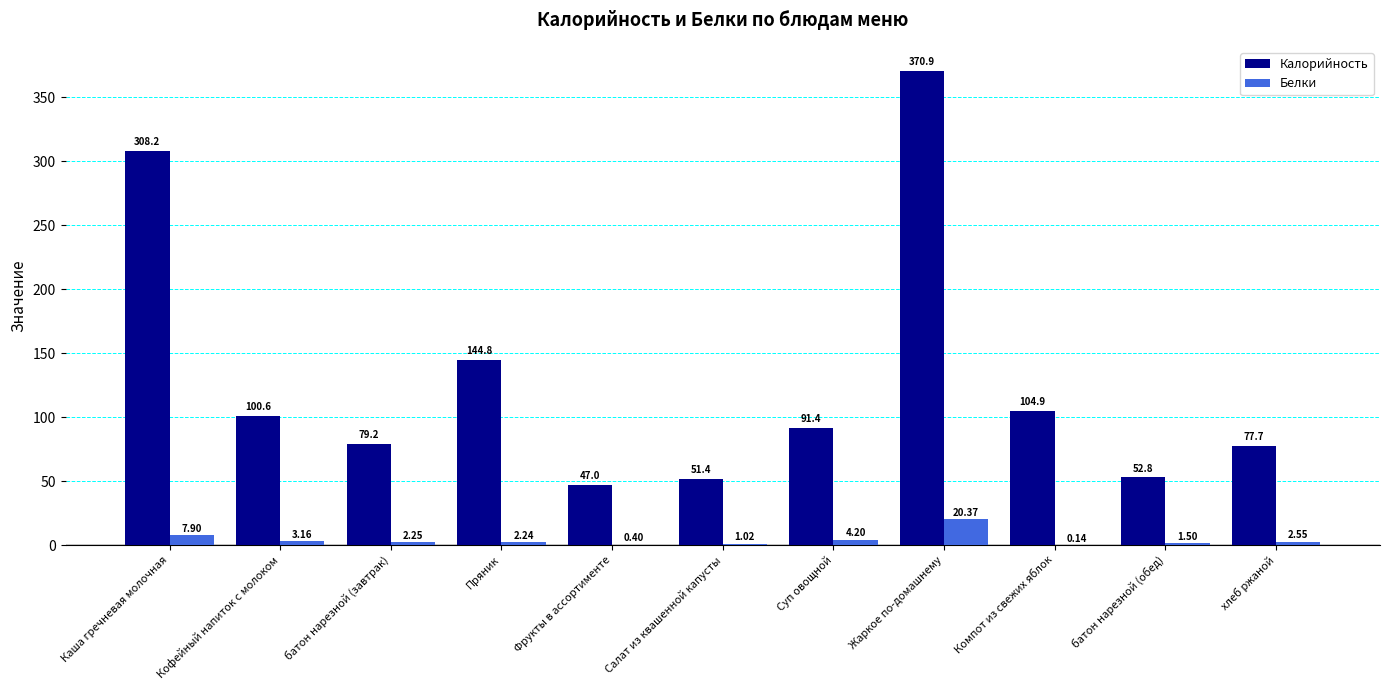

Which series has the widest spread of values?

Калорийность